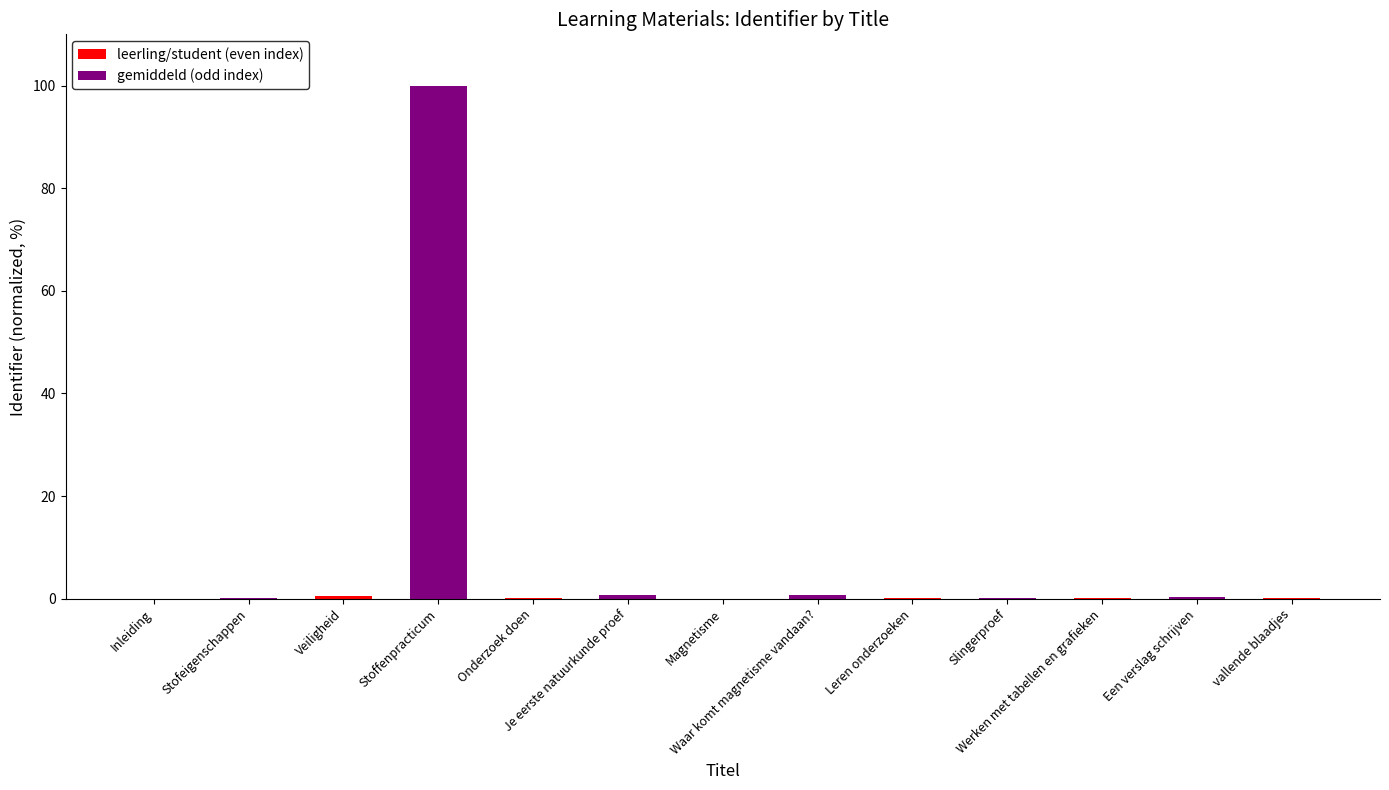

What is the difference between the highest and lowest values at Slingerproef?

0.1